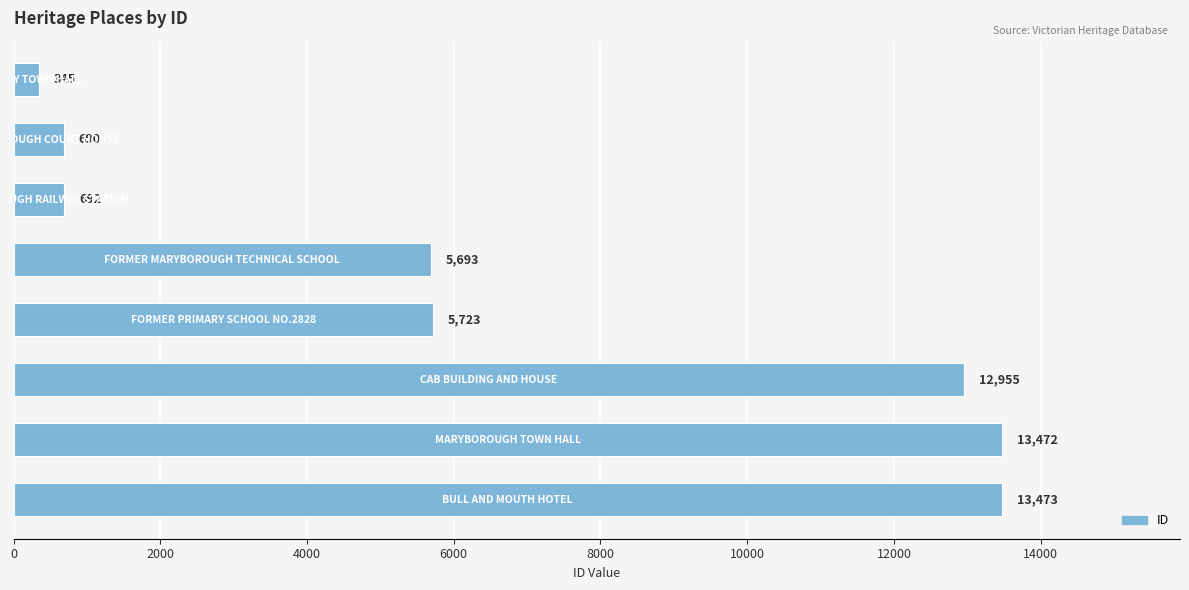

What is the value of the 4th bar from the top?

5693